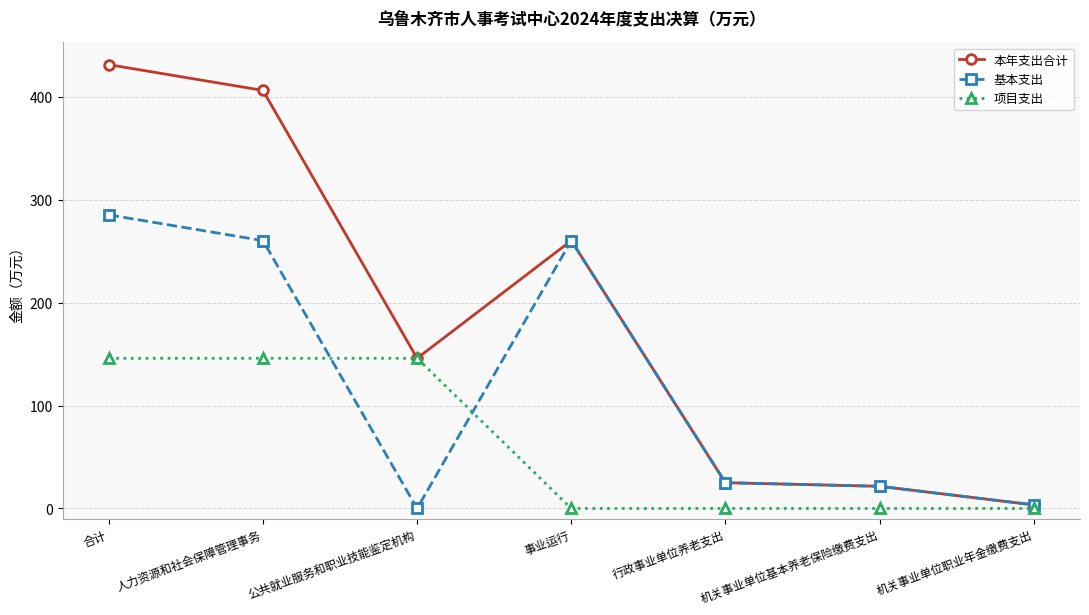

List the series in order of their overall mean, lowest first.

项目支出, 基本支出, 本年支出合计